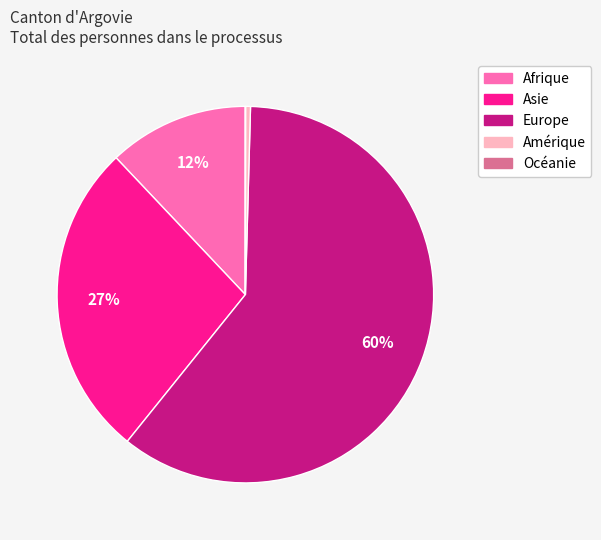

What is the ratio of the value at Afrique to the value at Europe?

0.2